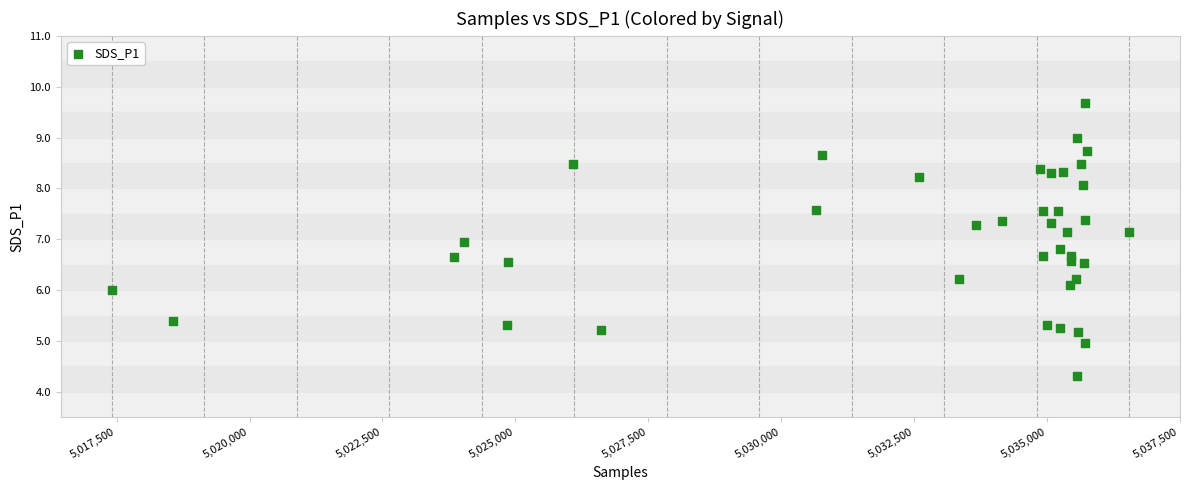

What is the range of X values (max minus min)?

19143.0